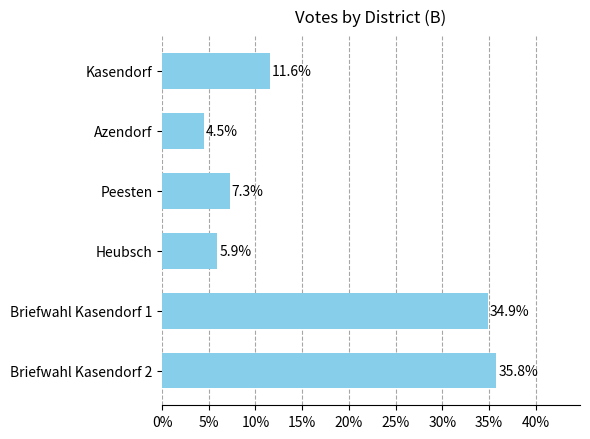

What is the smallest value displayed?

4.5